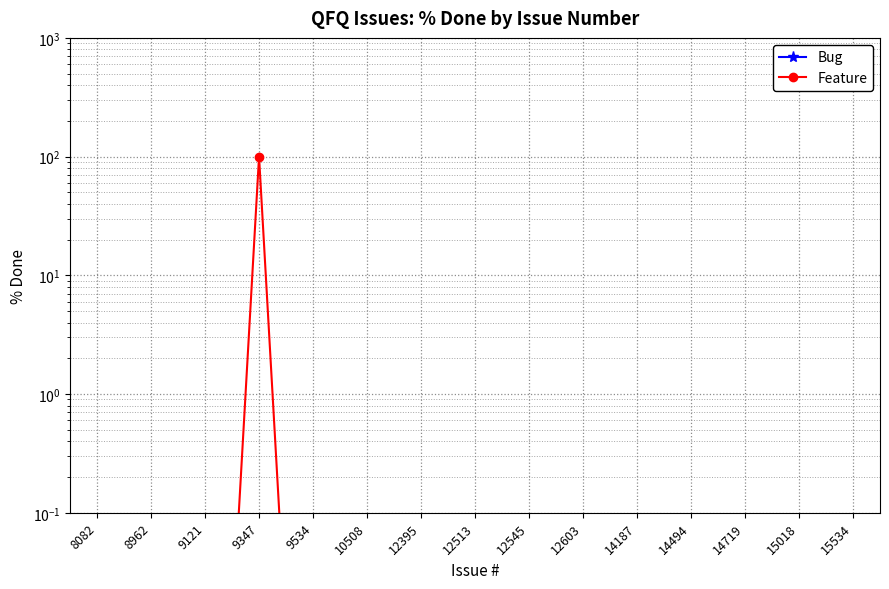

What is the average value of the Feature series?

6.7